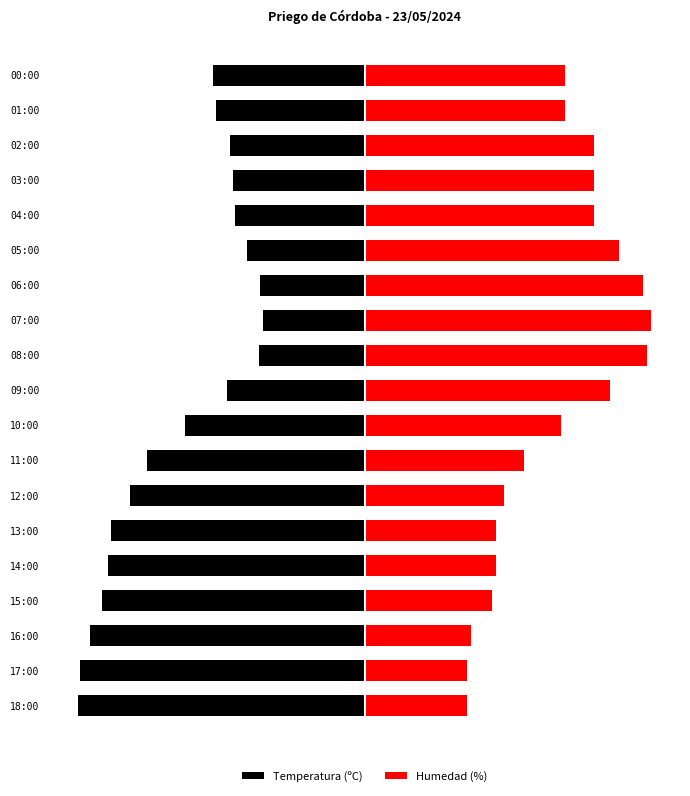

Is it true that Humedad (%) equals 31.4 at 17:00?

False